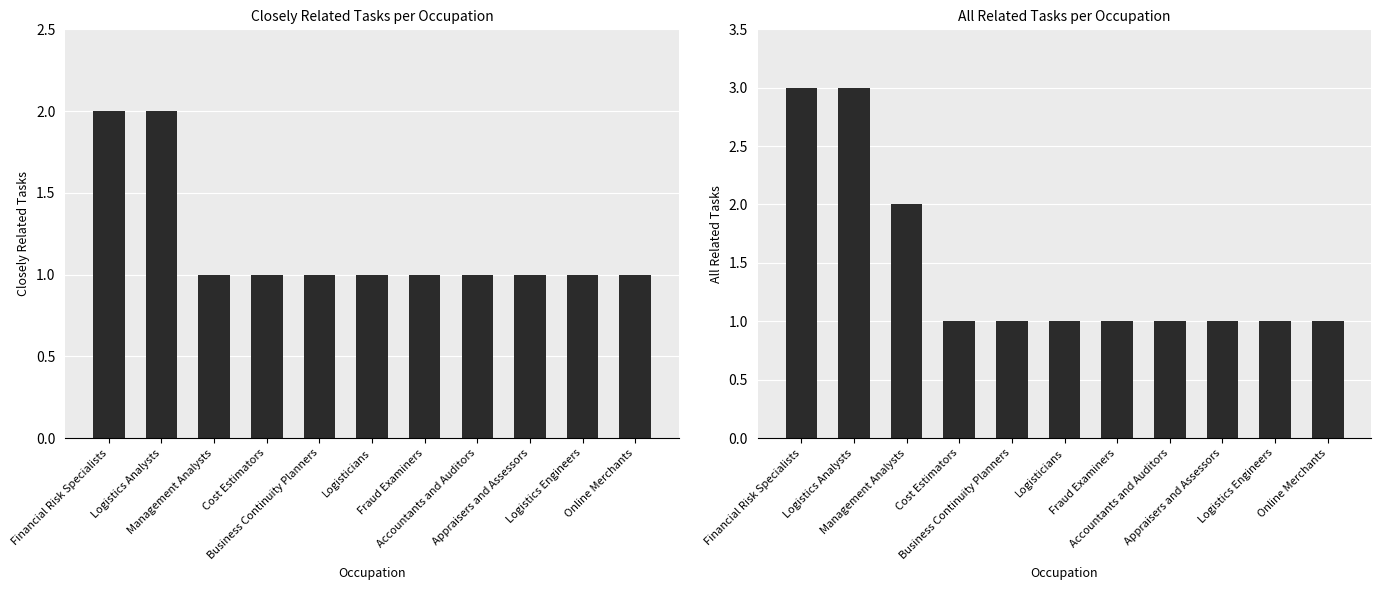

Reading left to right, transcribe all the data shown in this chart.

Closely Related Tasks: 2	2	1	1	1	1	1	1	1	1	1
All Related Tasks: 3	3	2	1	1	1	1	1	1	1	1